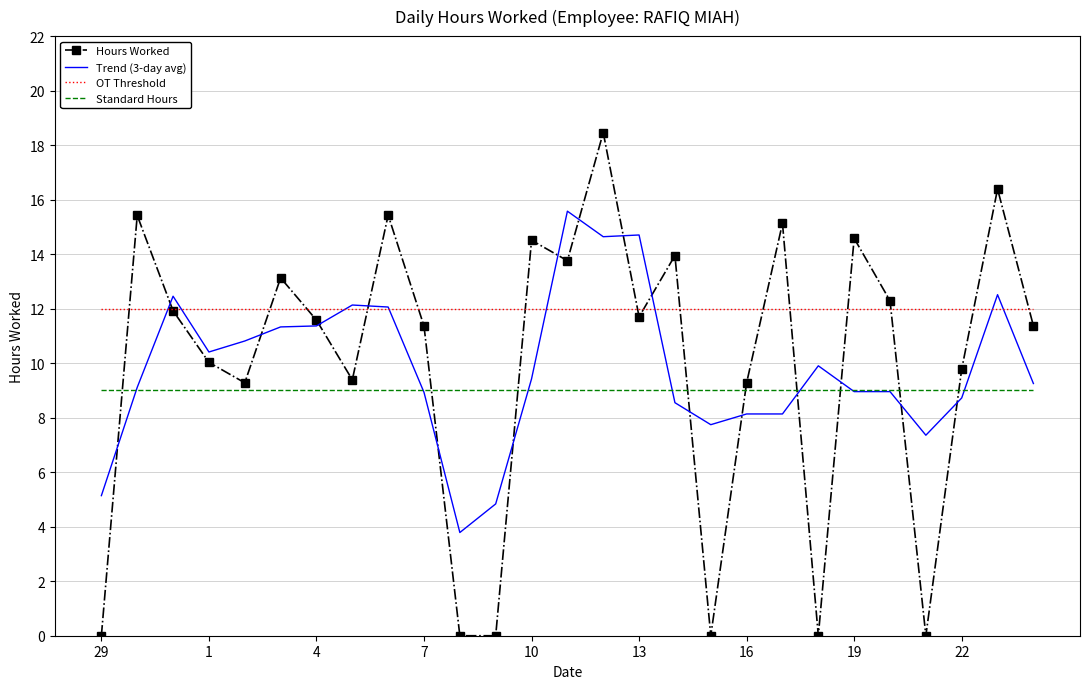

True or false: Hours Worked and Standard Hours cross at least once.

True